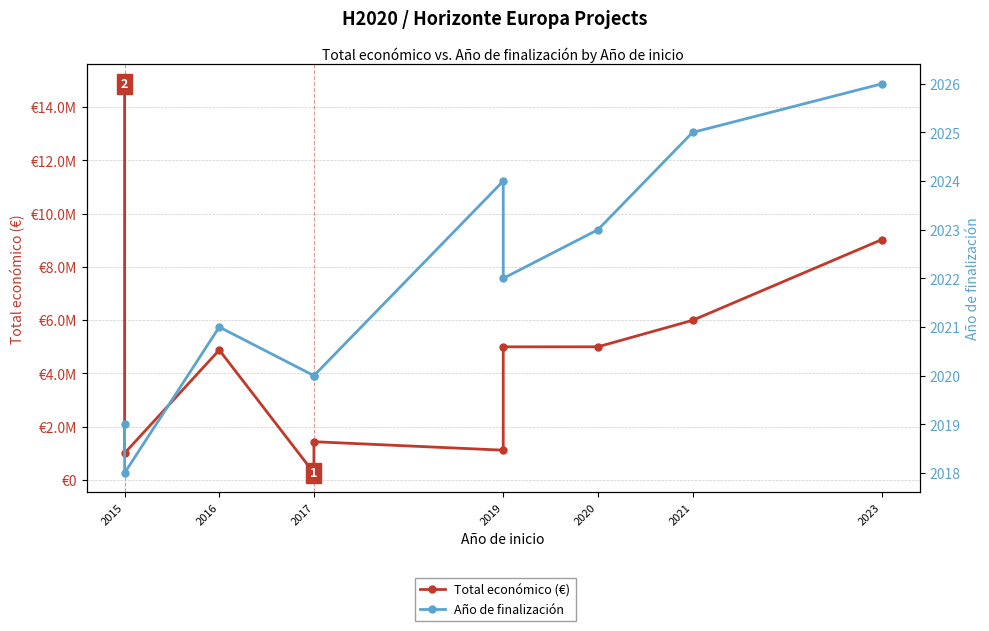

At which label does Total económico (€) first exceed 4998322?

2015